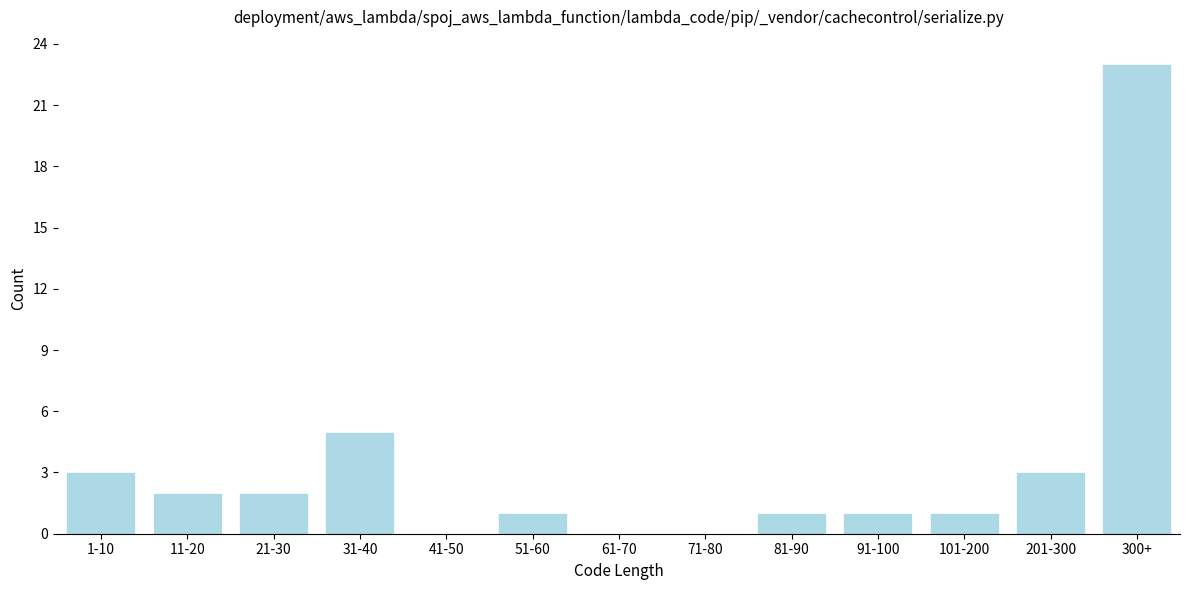

Reading left to right, list all the values displayed in this chart.

1-10=3	11-20=2	21-30=2	31-40=5	41-50=0	51-60=1	61-70=0	71-80=0	81-90=1	91-100=1	101-200=1	201-300=3	300+=23